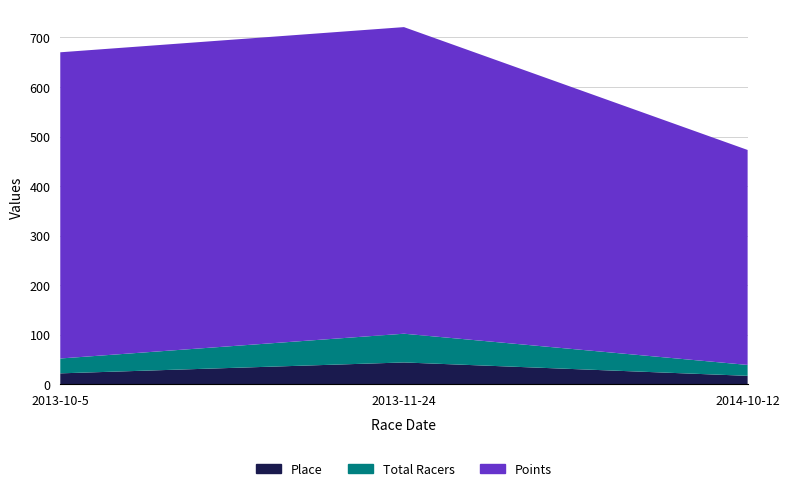

Reading left to right, what are all the values shown in this chart?

Place: 2013-10-5=22.0	2013-11-24=44.0	2014-10-12=17.0
Total Racers: 2013-10-5=30.0	2013-11-24=58.0	2014-10-12=22.0
Points: 2013-10-5=618.0	2013-11-24=618.8	2014-10-12=433.9